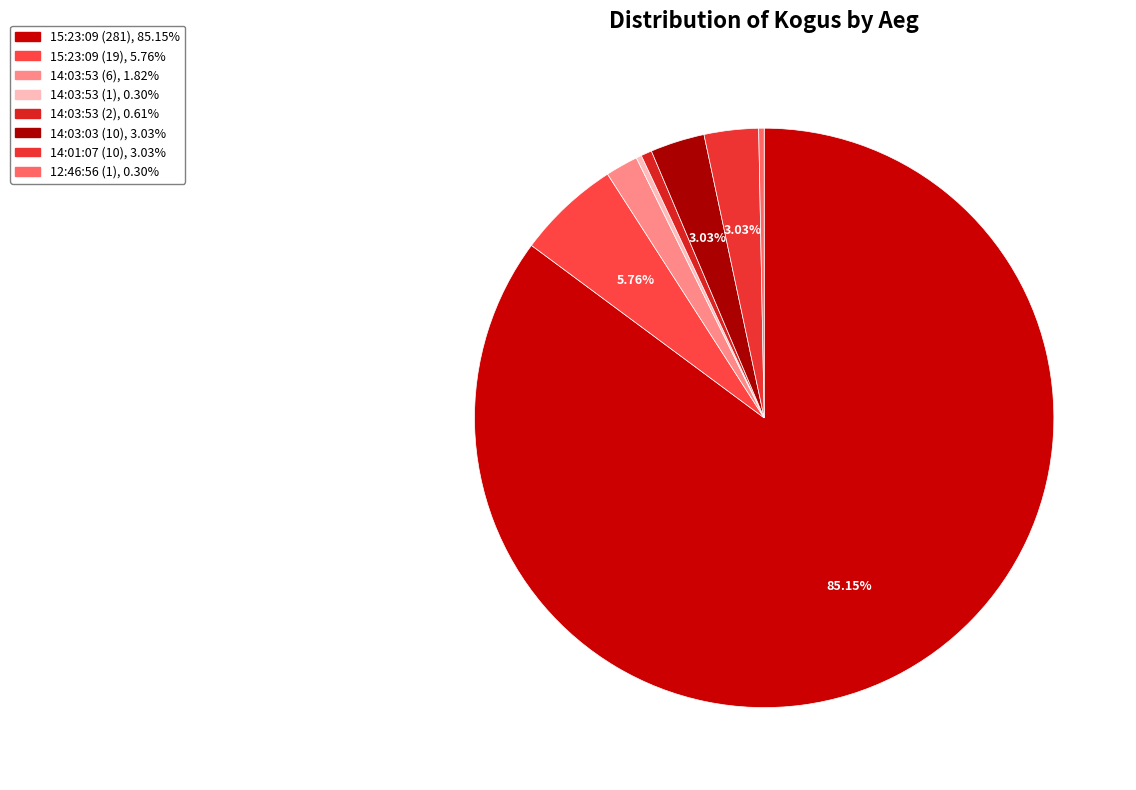

Does 15:23:09 (281) account for over 50% of the chart?

Yes